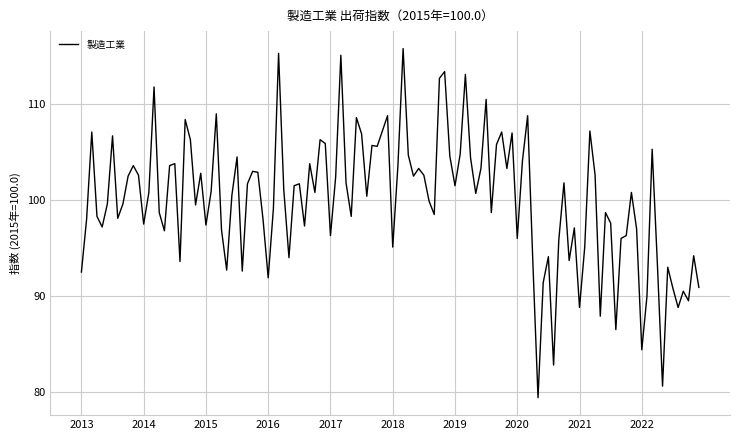

What is the minimum value shown in the chart?

79.4